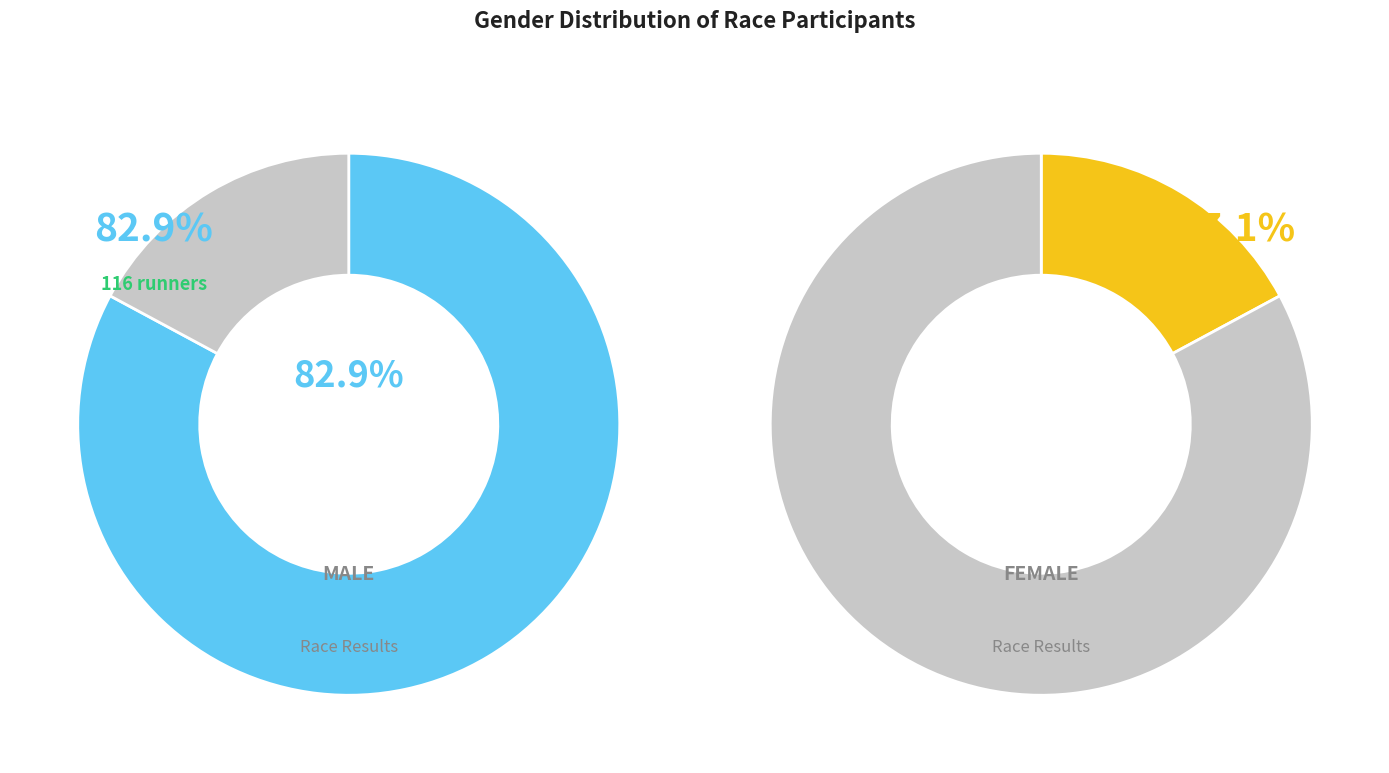

To the nearest percent, what portion does M represent?

83%